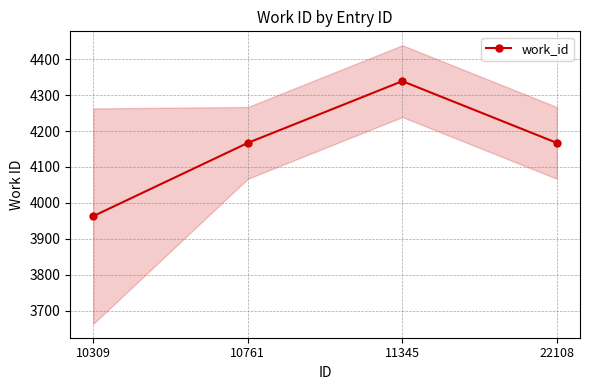

How many lines are shown in the chart?

1